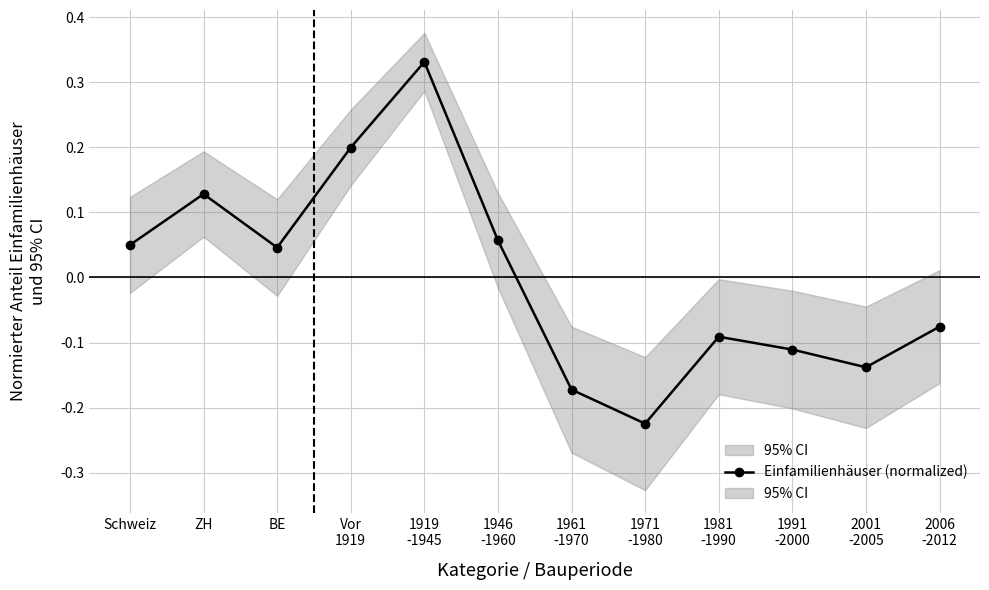

Reading left to right, transcribe all the data shown in this chart.

Schweiz=0.1	ZH=0.1	BE=0.0	Vor
1919=0.2	1919
-1945=0.3	1946
-1960=0.1	1961
-1970=-0.2	1971
-1980=-0.2	1981
-1990=-0.1	1991
-2000=-0.1	2001
-2005=-0.1	2006
-2012=-0.1